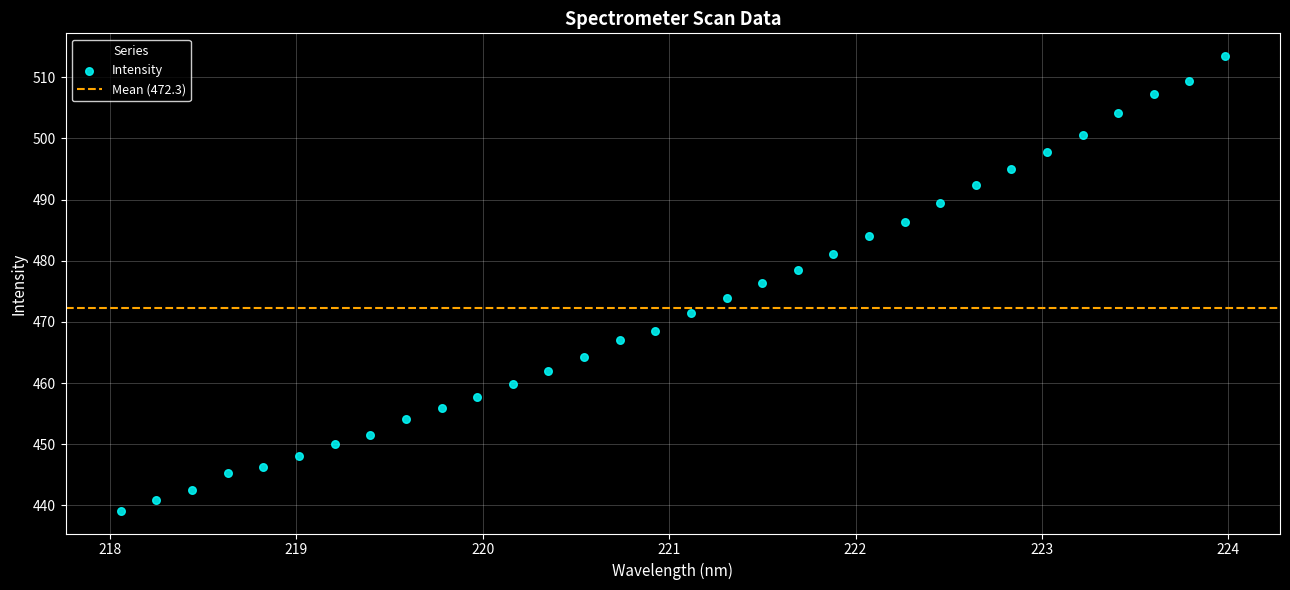

What is the range of X values (max minus min)?

5.9